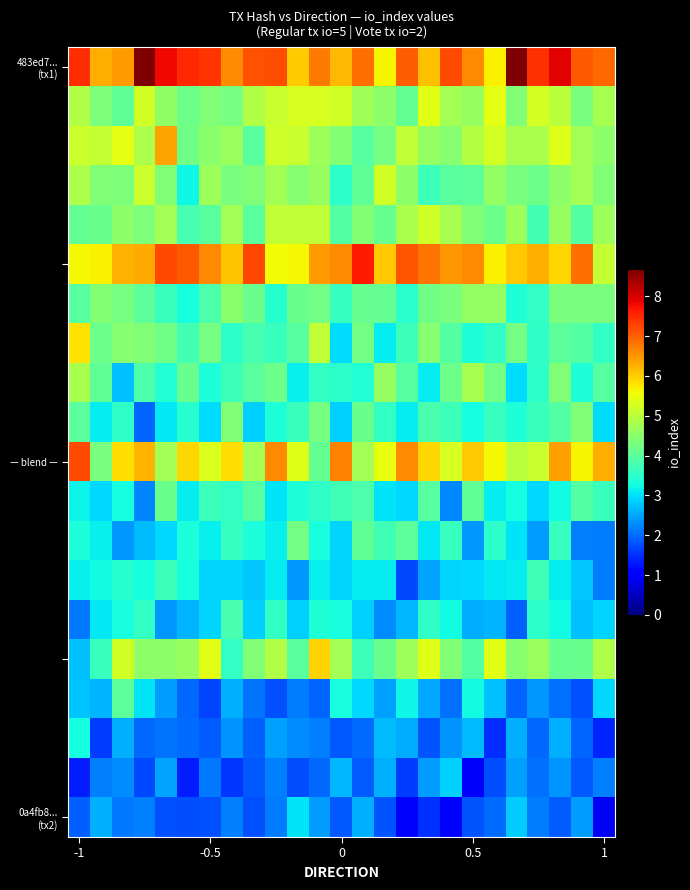

Count the number of data series in this chart.

20